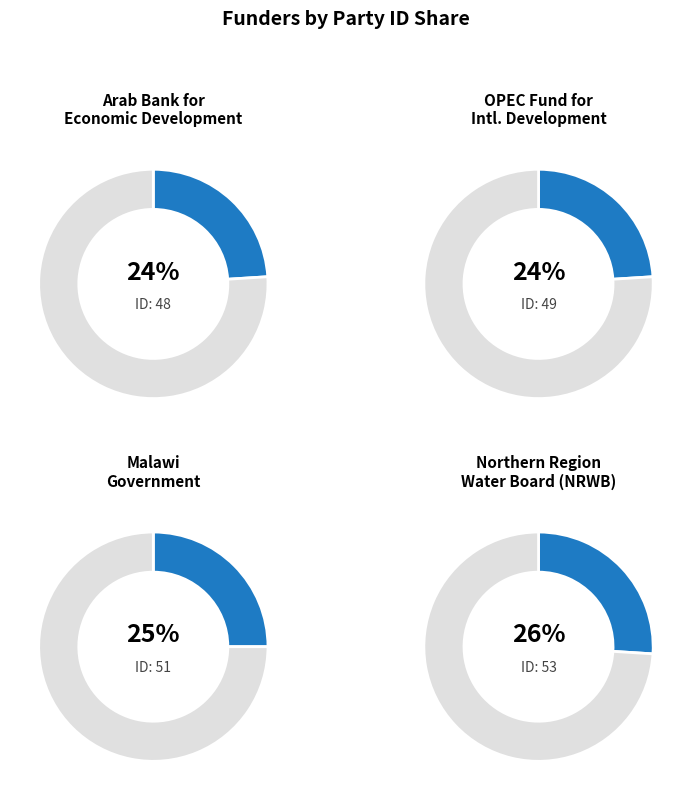

Does Malawi Government account for over 50% of the chart?

No